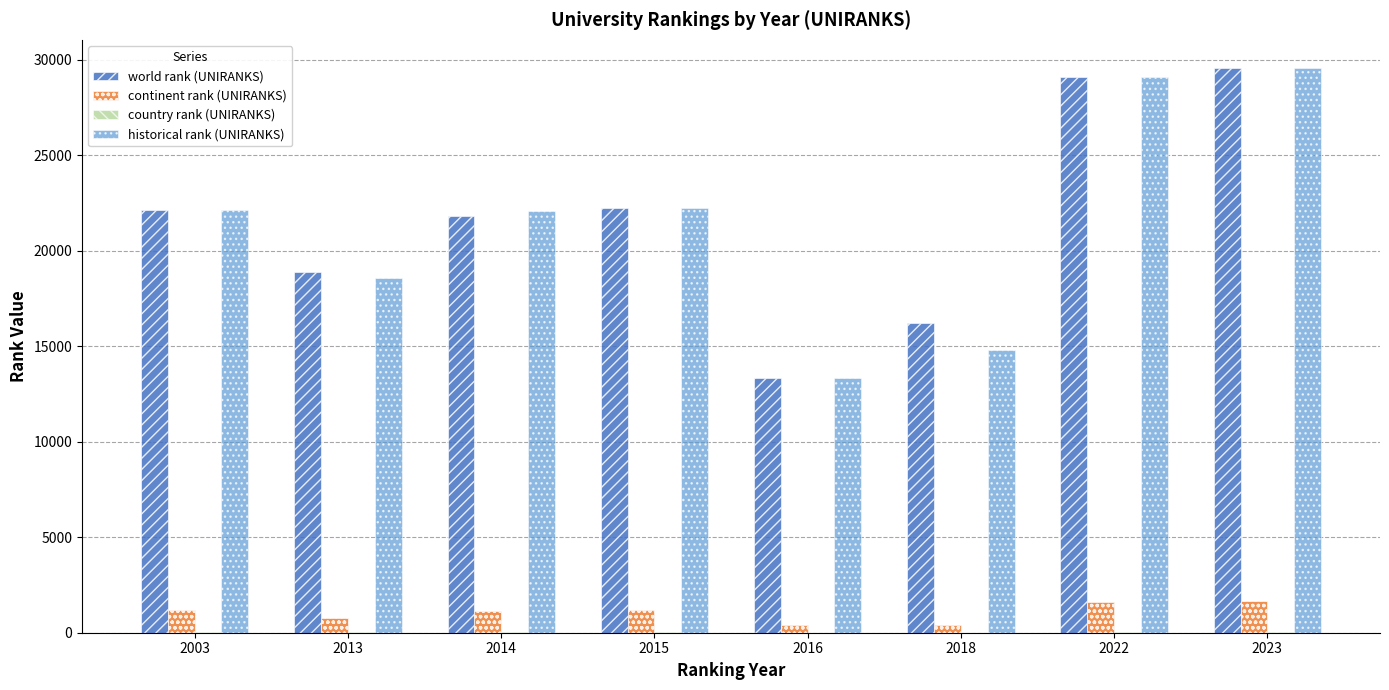

Which label corresponds to the largest value in the chart?

2023